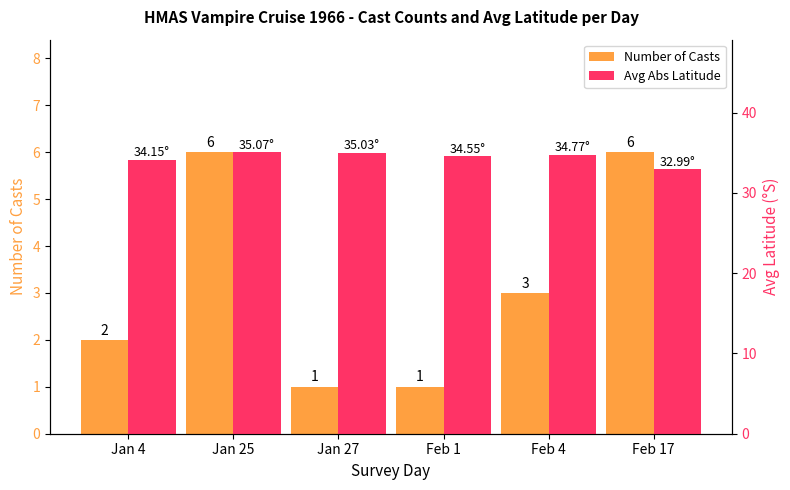

What is the sum of the Number of Casts values at Jan 4 and Feb 4?

5.0